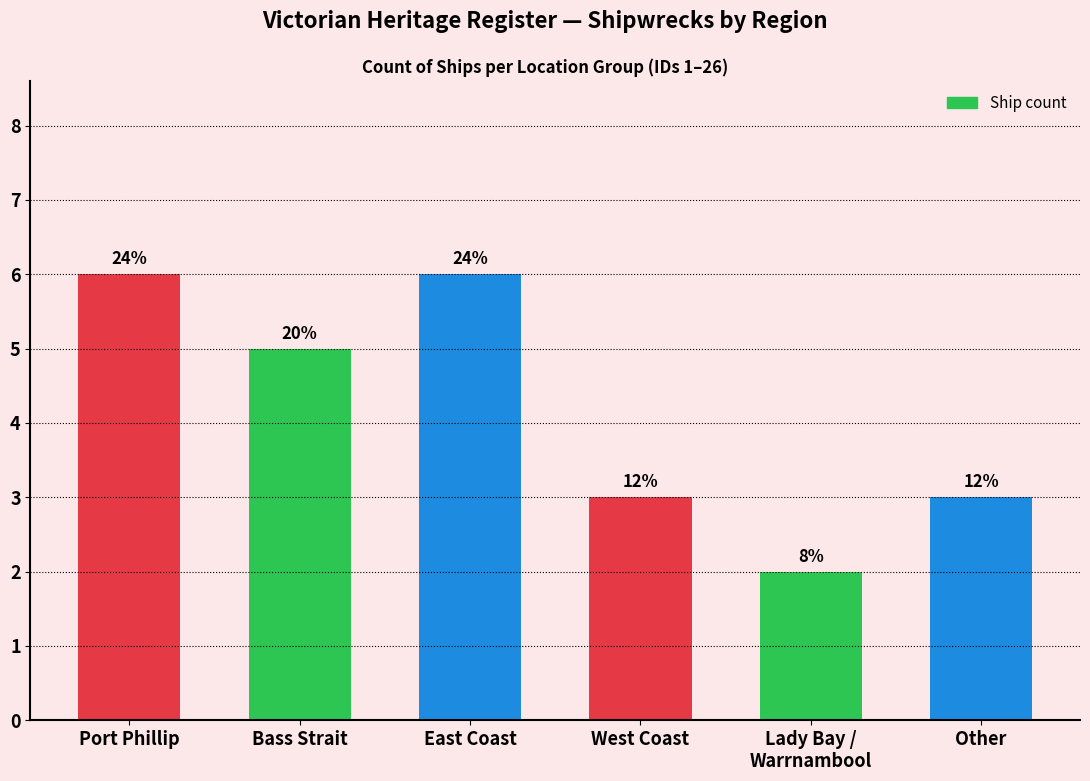

Does the chart contain any negative values?

No